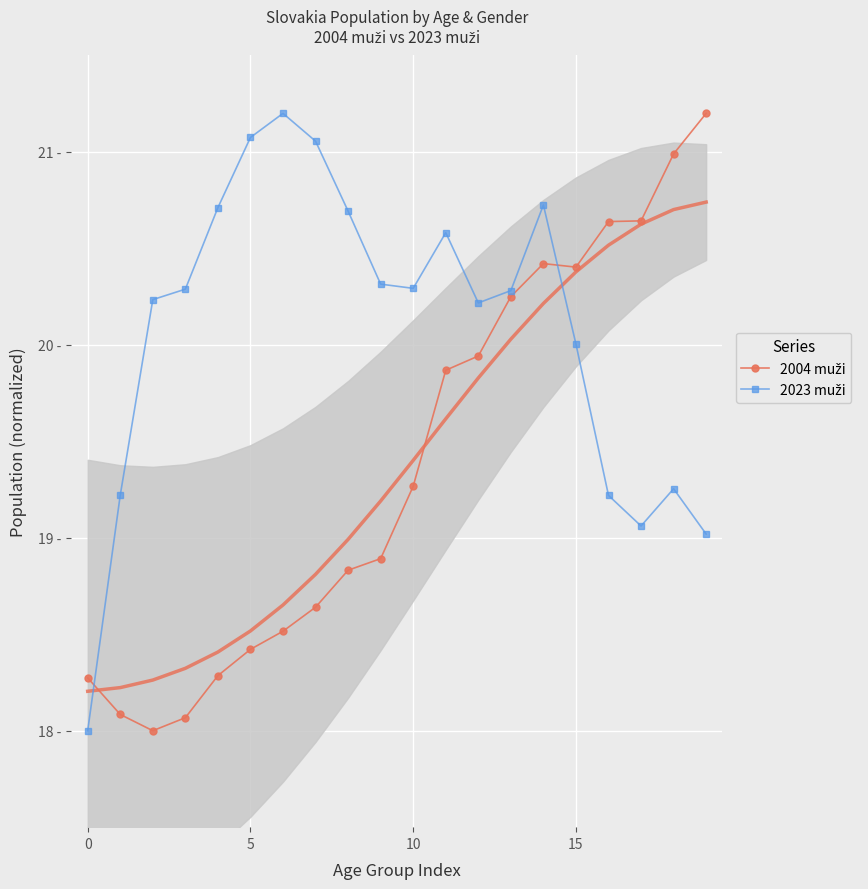

In 2023 muži, how many points are lower than both neighbors (excluding endpoints)?

3